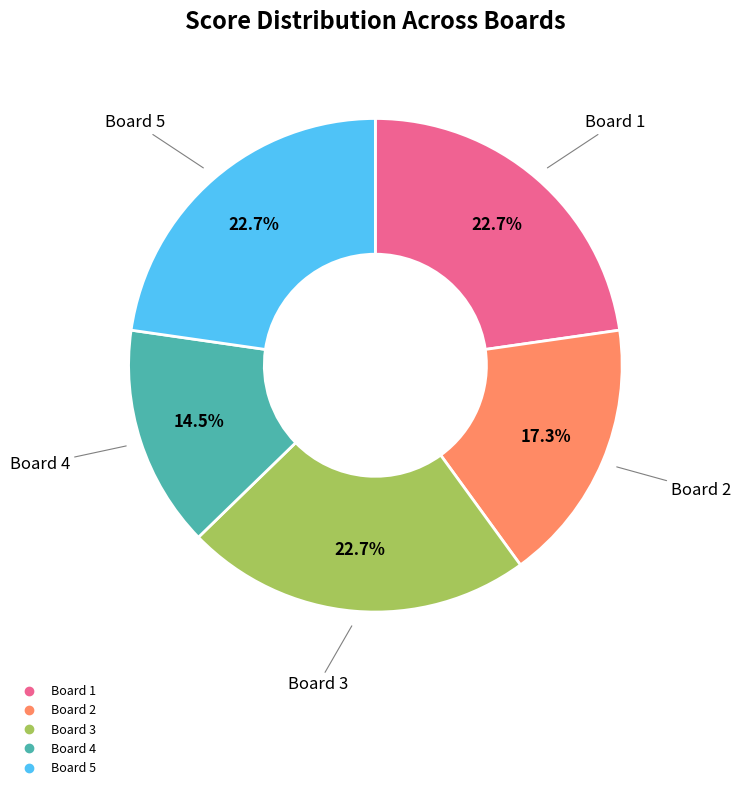

Which slice is the smallest?

Board 4